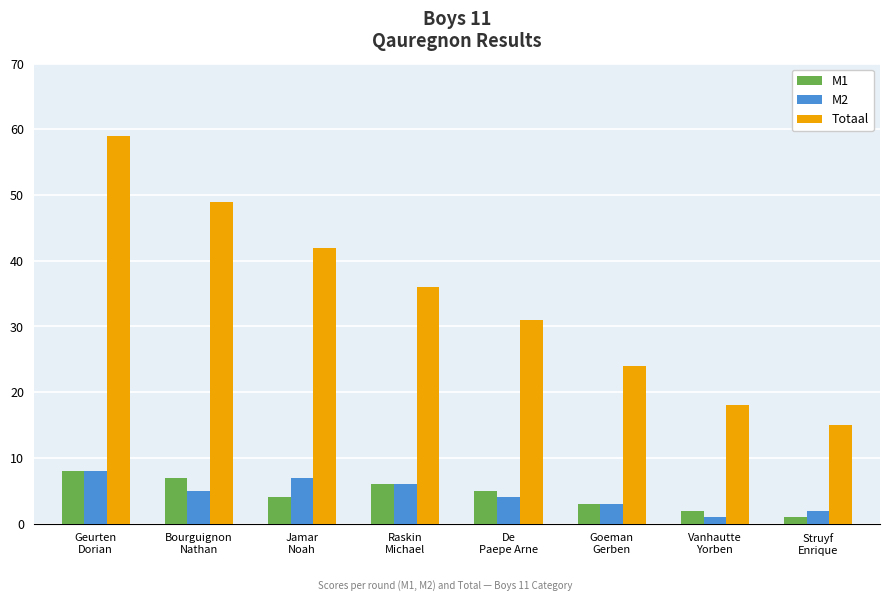

How many Totaal values are between 24 and 49?

5